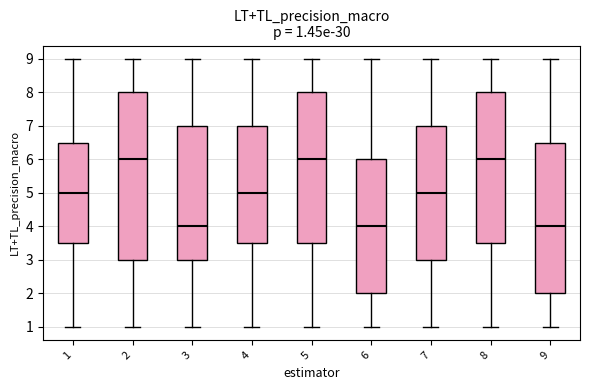

Which box is the tallest, from its lower edge to its upper edge?

2